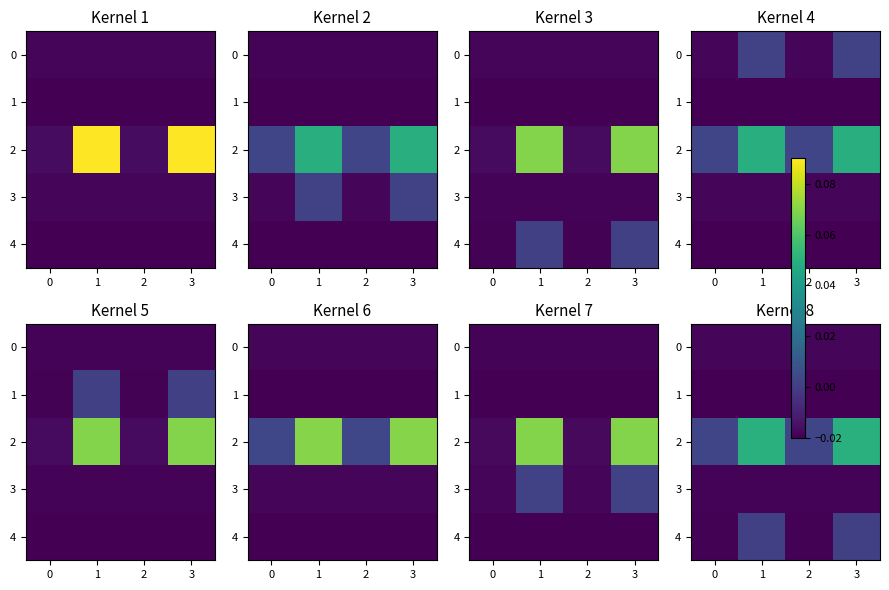

Rank the series by their maximum value, from highest to lowest.

row_2, row_4, row_0, row_3, row_1